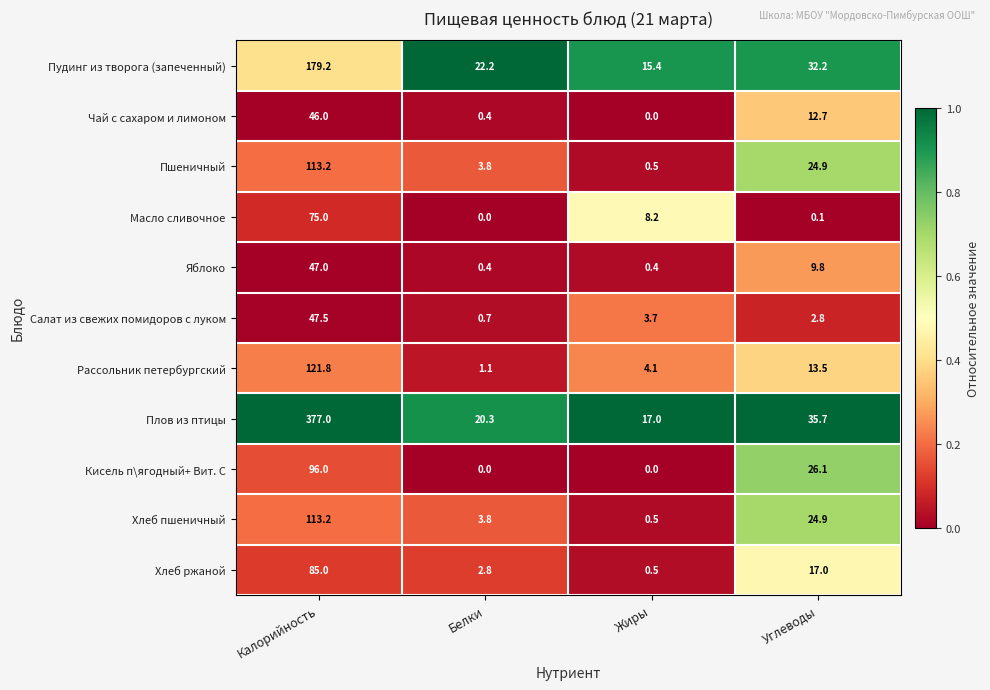

The value of Рассольник петербургский at Жиры is 6.9. True or false?

False